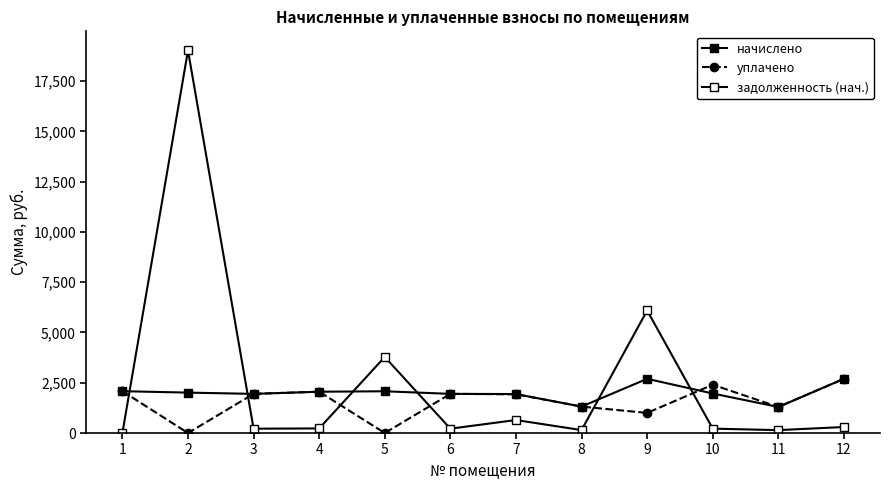

What value does the задолженность (нач.) series have at 10?

218.3